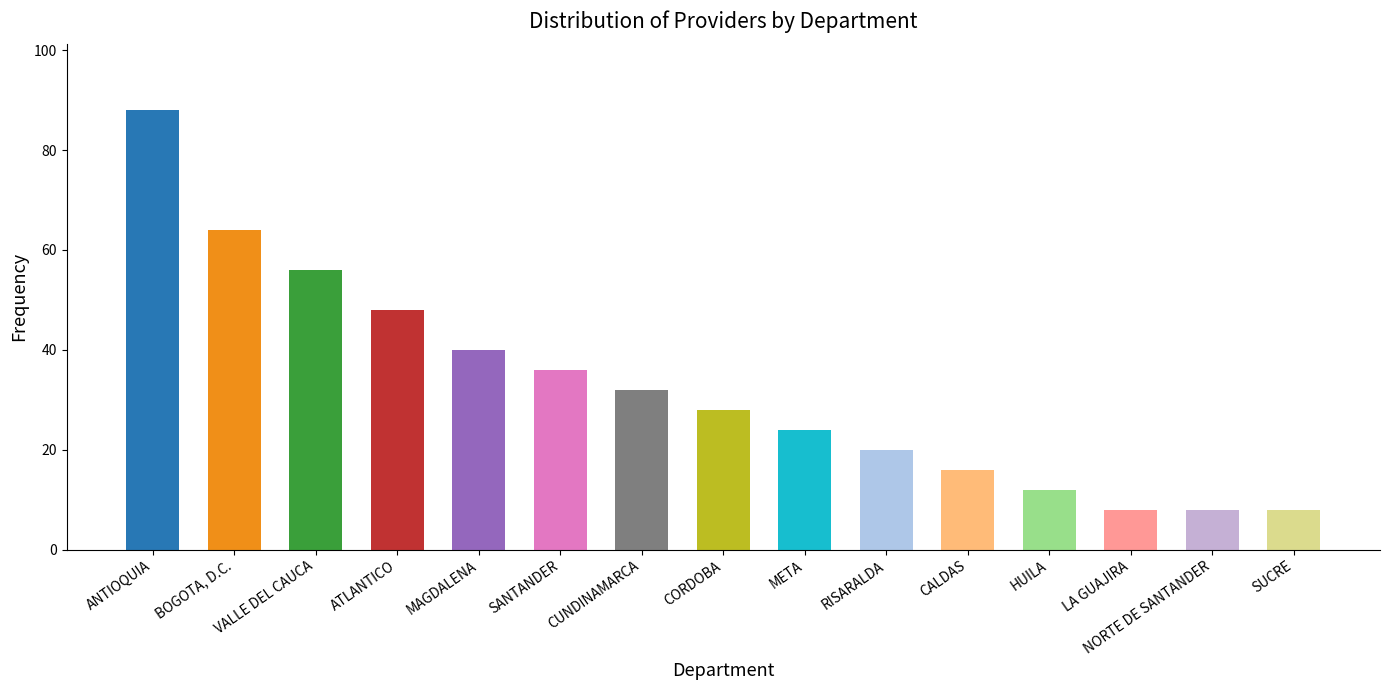

What position from the left is LA GUAJIRA?

13